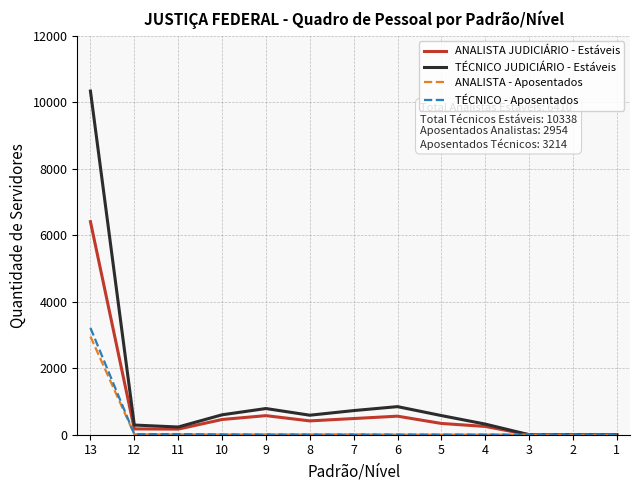

At which label is ANALISTA JUDICIÁRIO - Estáveis closest to 3205?

9